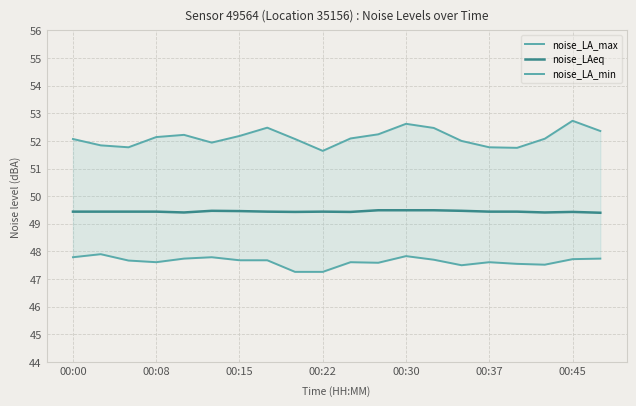

True or false: noise_LA_max and noise_LA_min intersect in this chart.

False